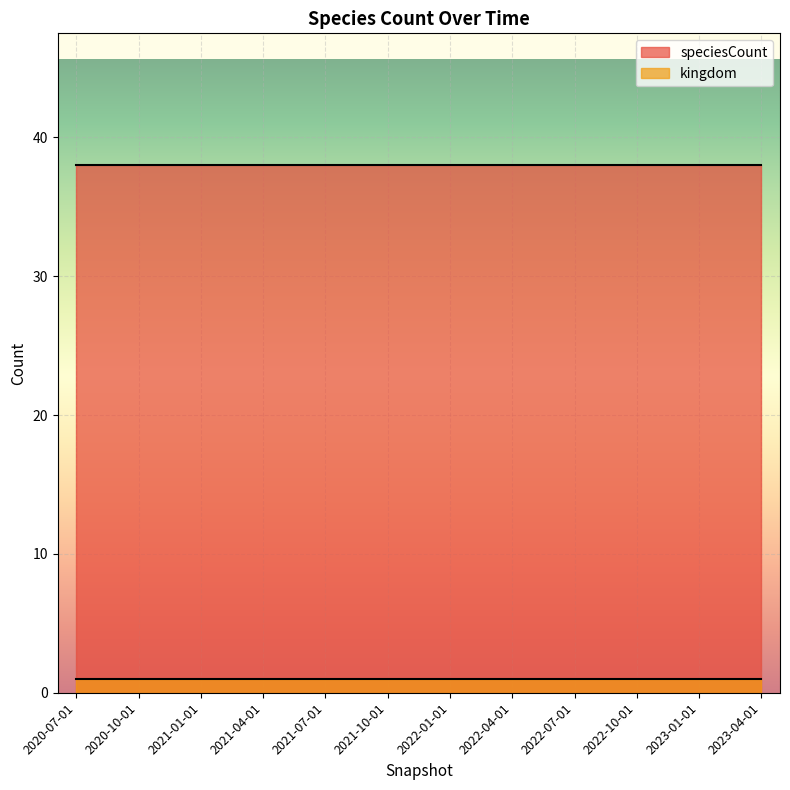

Rank the series by their maximum value, from highest to lowest.

speciesCount, kingdom